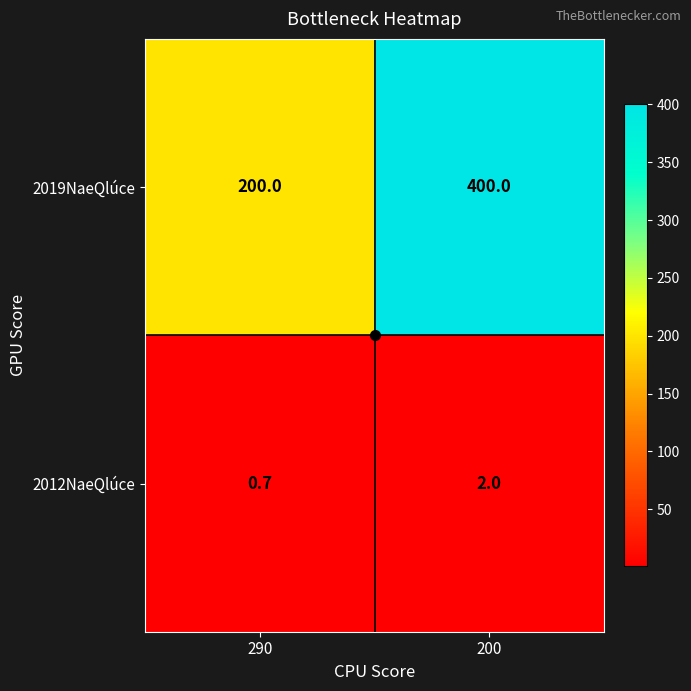

Rank the series by their maximum value, from lowest to highest.

2012NaeQlúce, 2019NaeQlúce